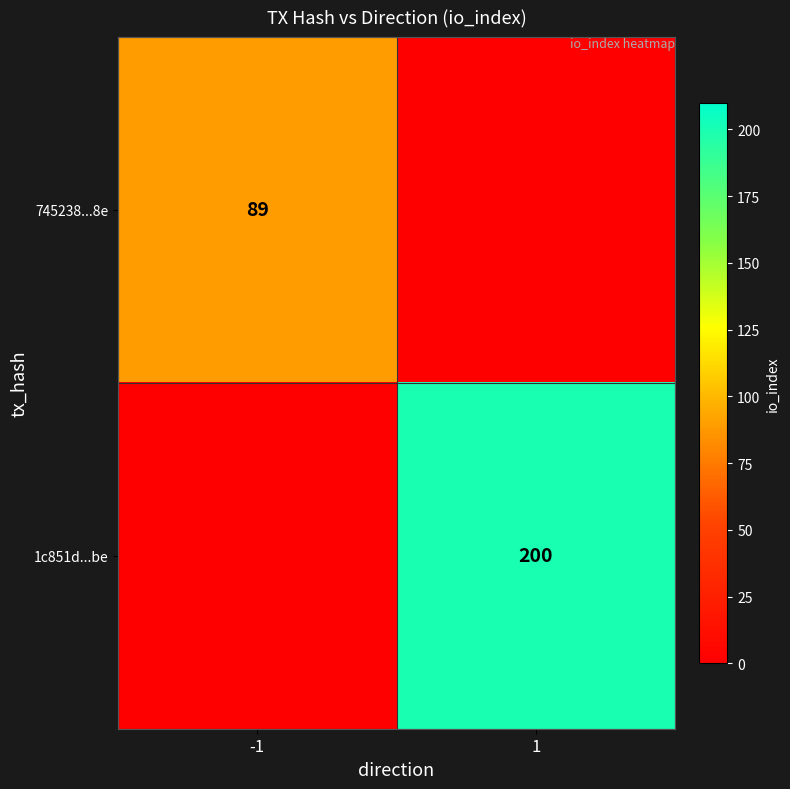

Is the value of 1c851d...be at 1 greater than the value of 745238...8e at -1?

Yes